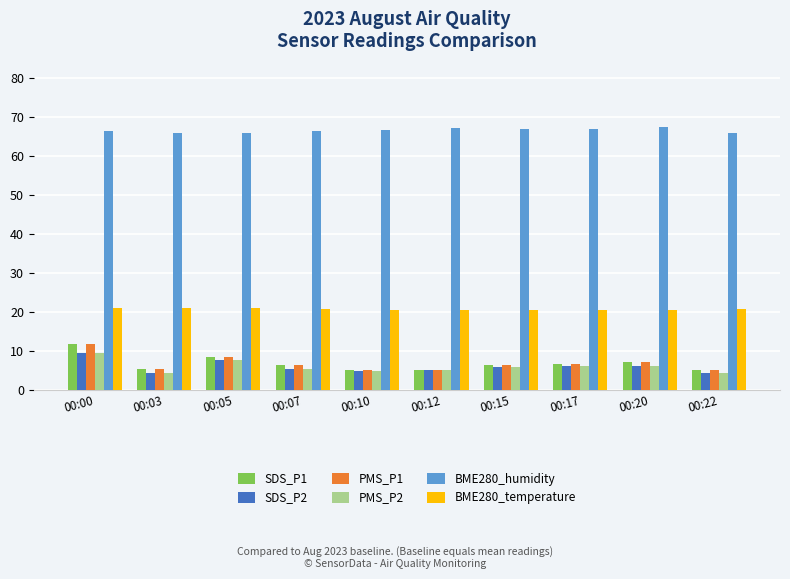

What is the average value of the SDS_P1 series?

6.7